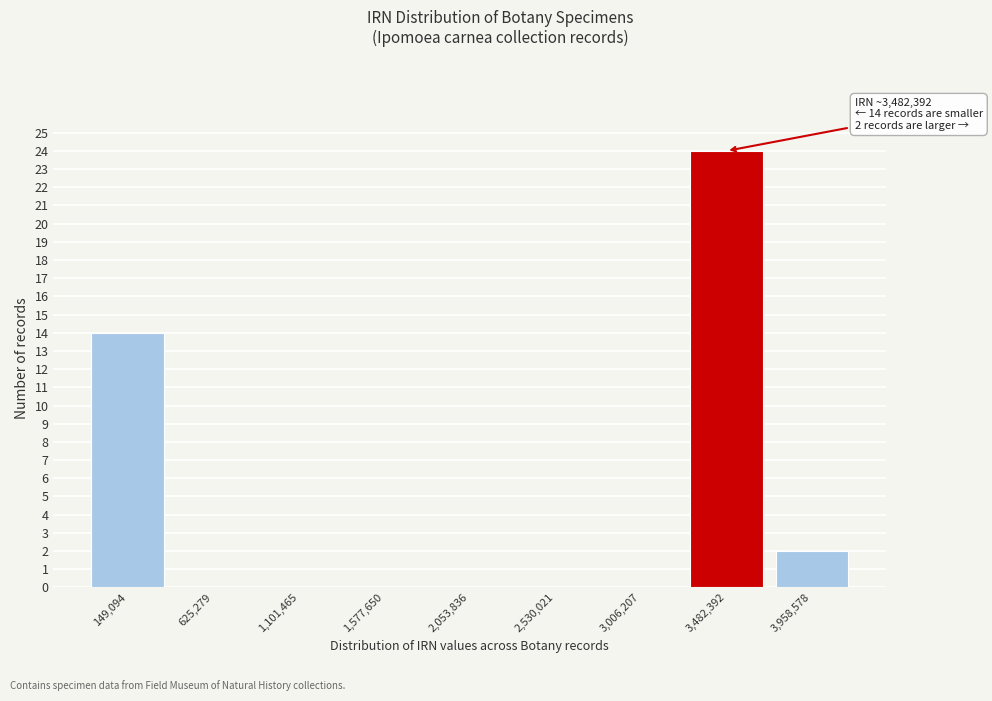

Reading left to right, what are all the values shown in this chart?

149,094=14	625,279=0	1,101,465=0	1,577,650=0	2,053,836=0	2,530,021=0	3,006,207=0	3,482,392=24	3,958,578=2